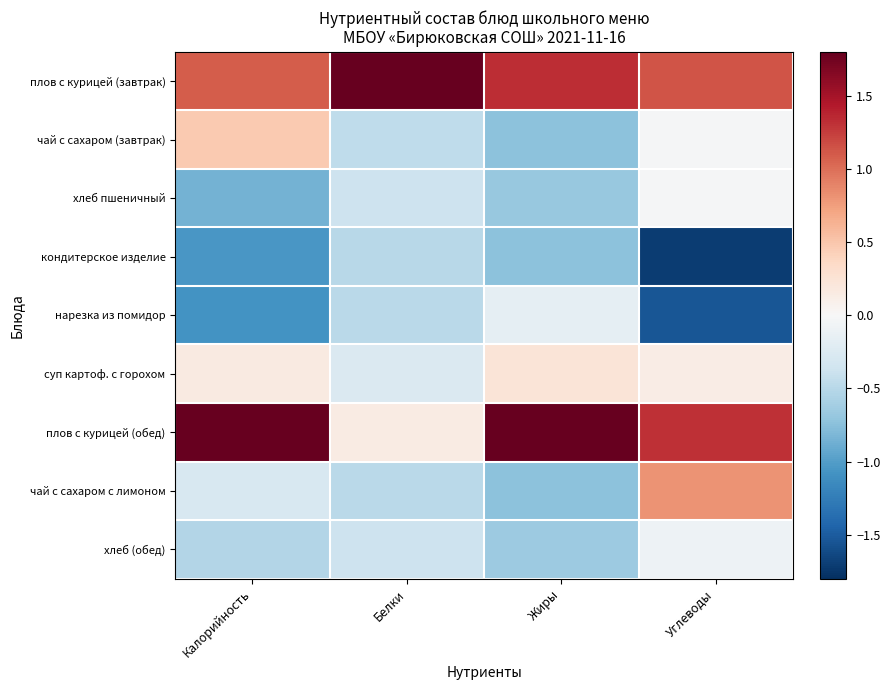

What is the maximum value shown in the chart?

2.8